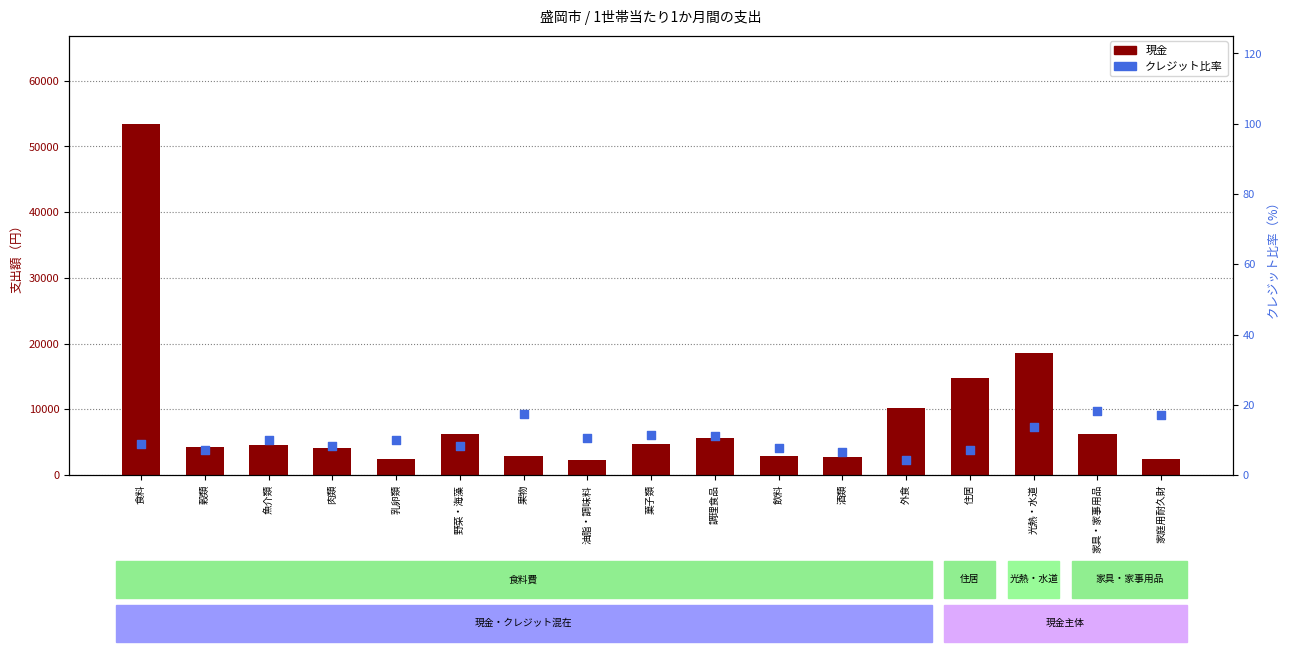

Which series reaches the maximum Y coordinate?

現金